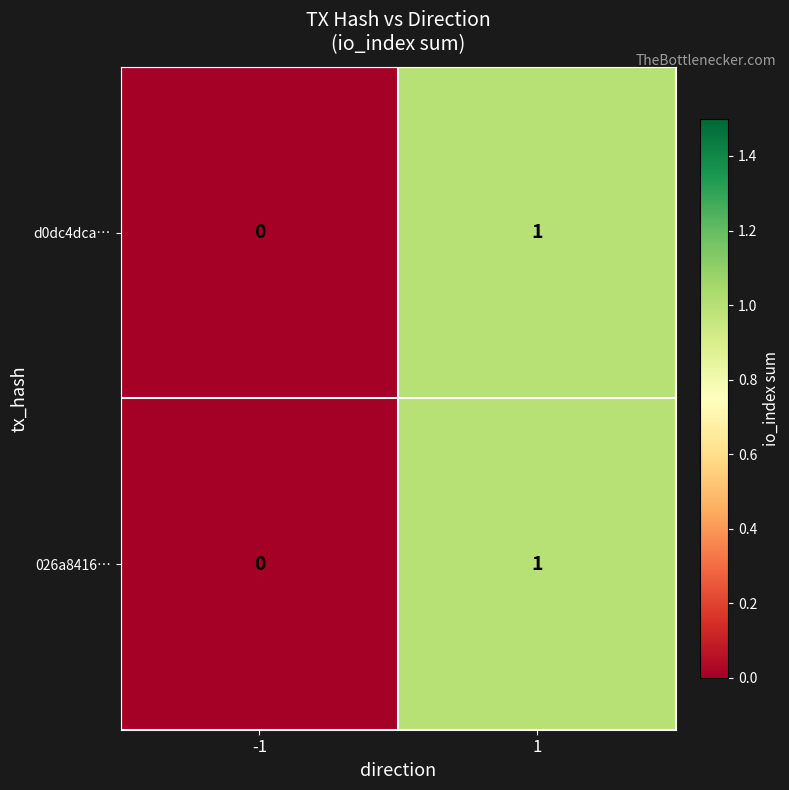

Reading left to right, transcribe all the data shown in this chart.

d0dc4dca…: 0	1
026a8416…: 0	1